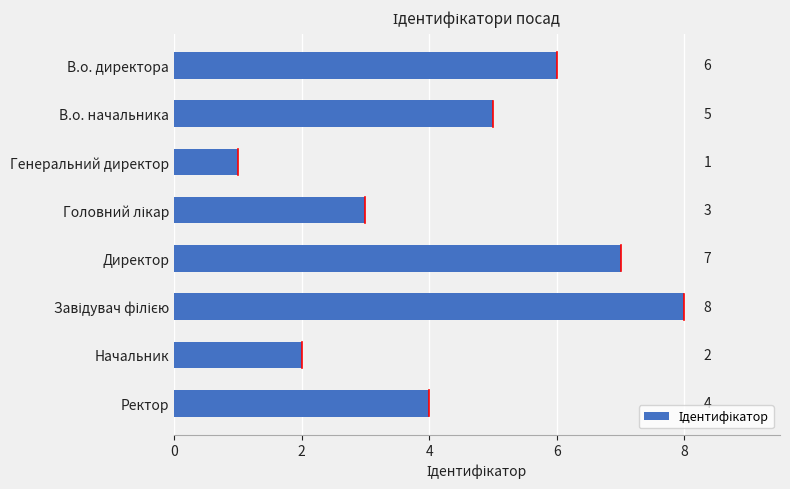

What is the minimum value shown in the chart?

1